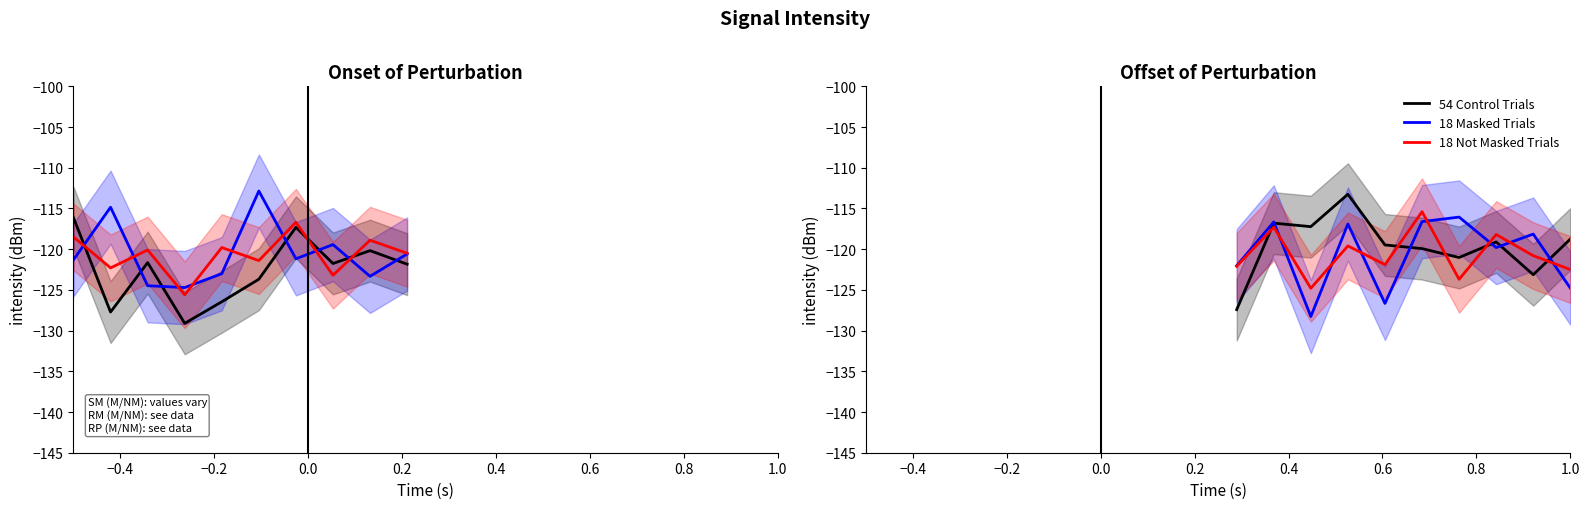

Which series ends up on top after the final intersection of 18 Not Masked Trials and 18 Masked Trials?

18 Not Masked Trials